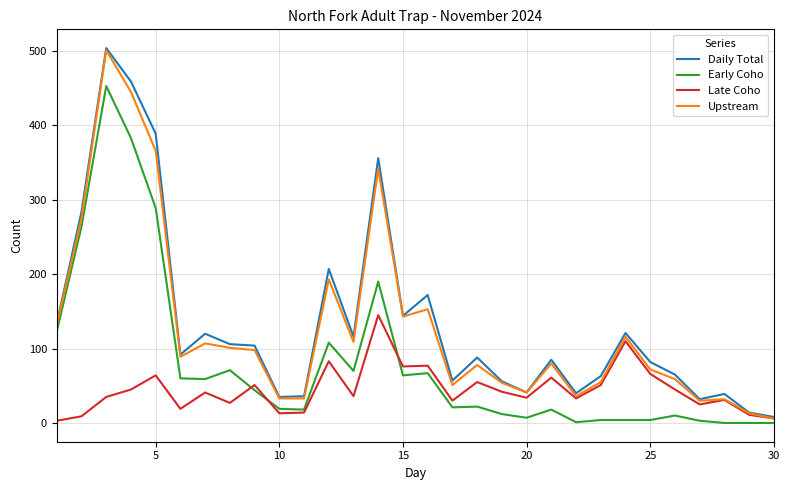

Count the number of data series in this chart.

4